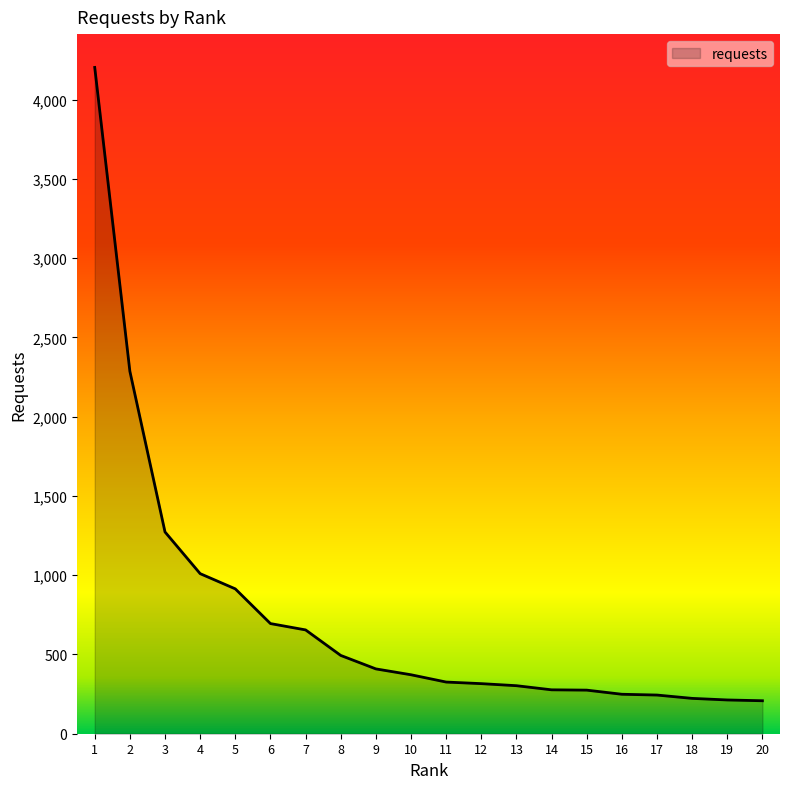

The value at 14 is 277. True or false?

True